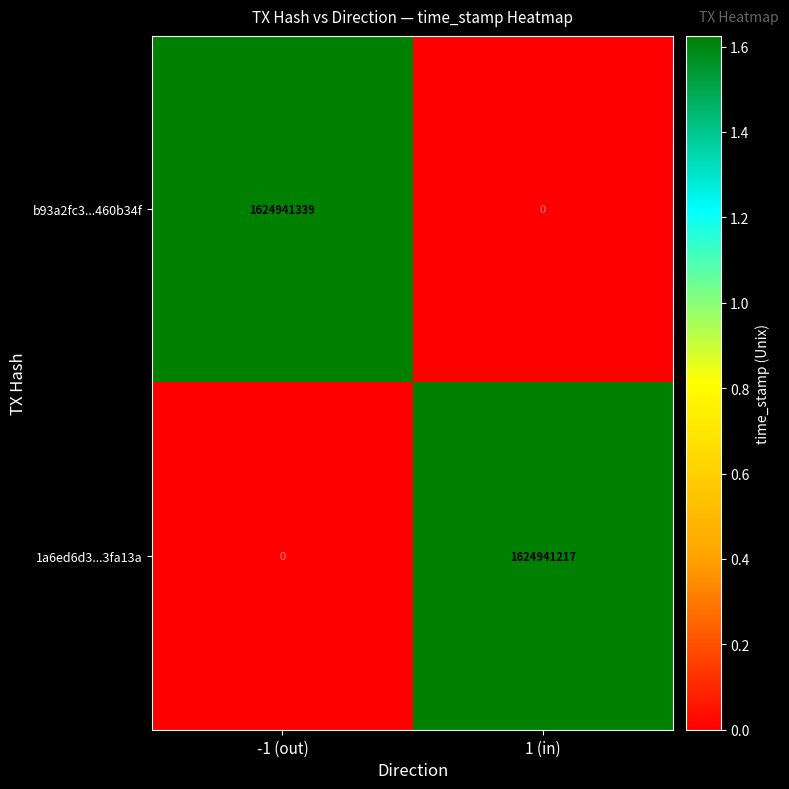

List the series in order of their overall mean, lowest first.

1a6ed6d3...3fa13a, b93a2fc3...460b34f